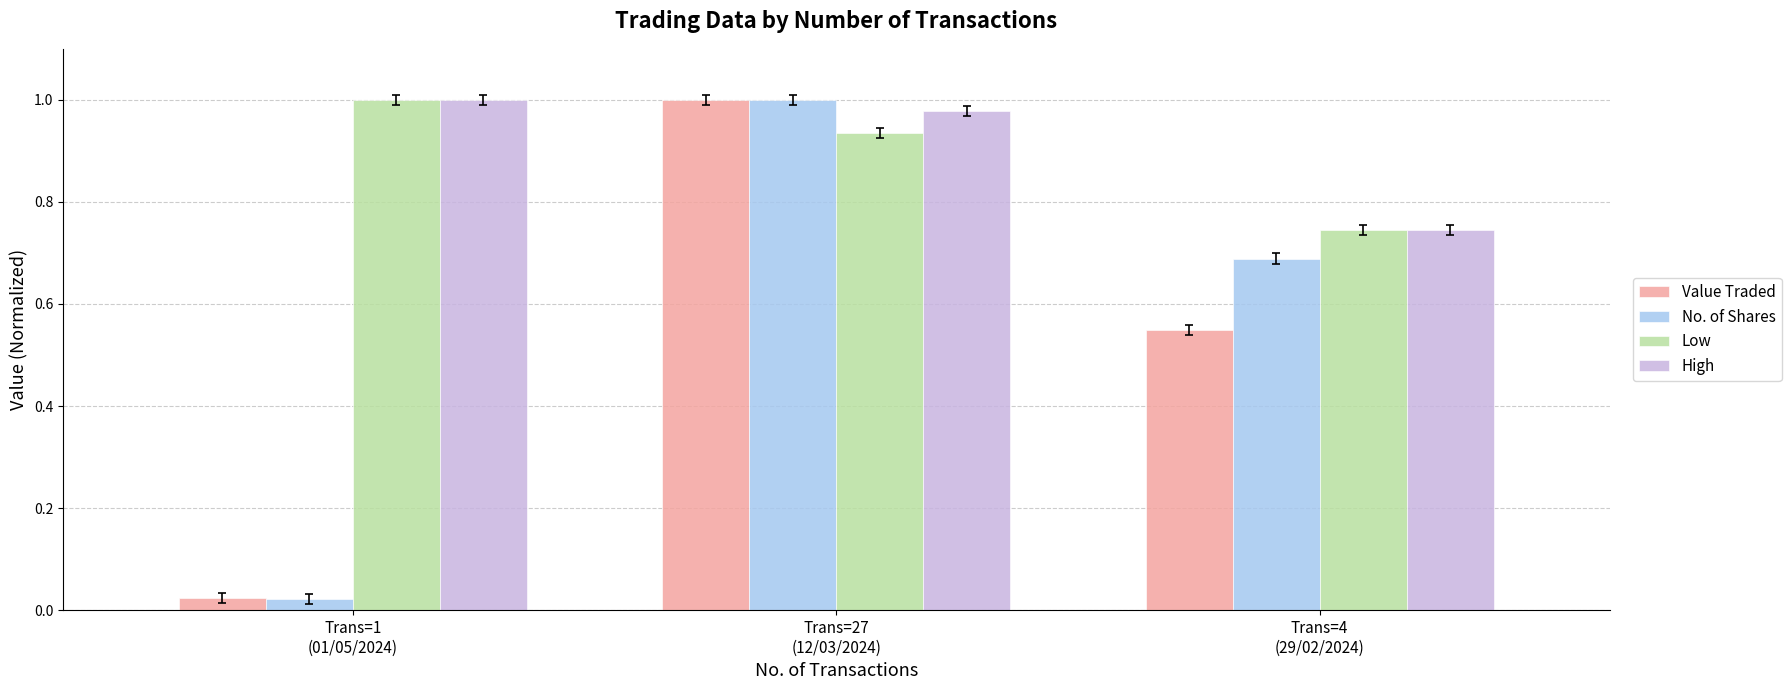

Which series has the largest range (max minus min)?

No. of Shares